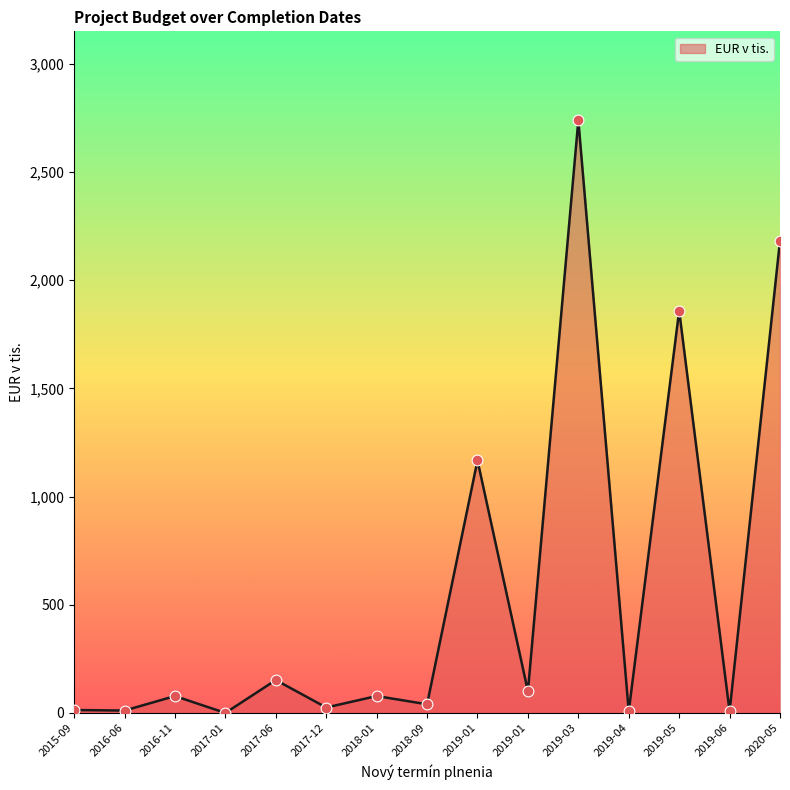

What is the change in value from 2017-01 to 2017-12?

+25.0